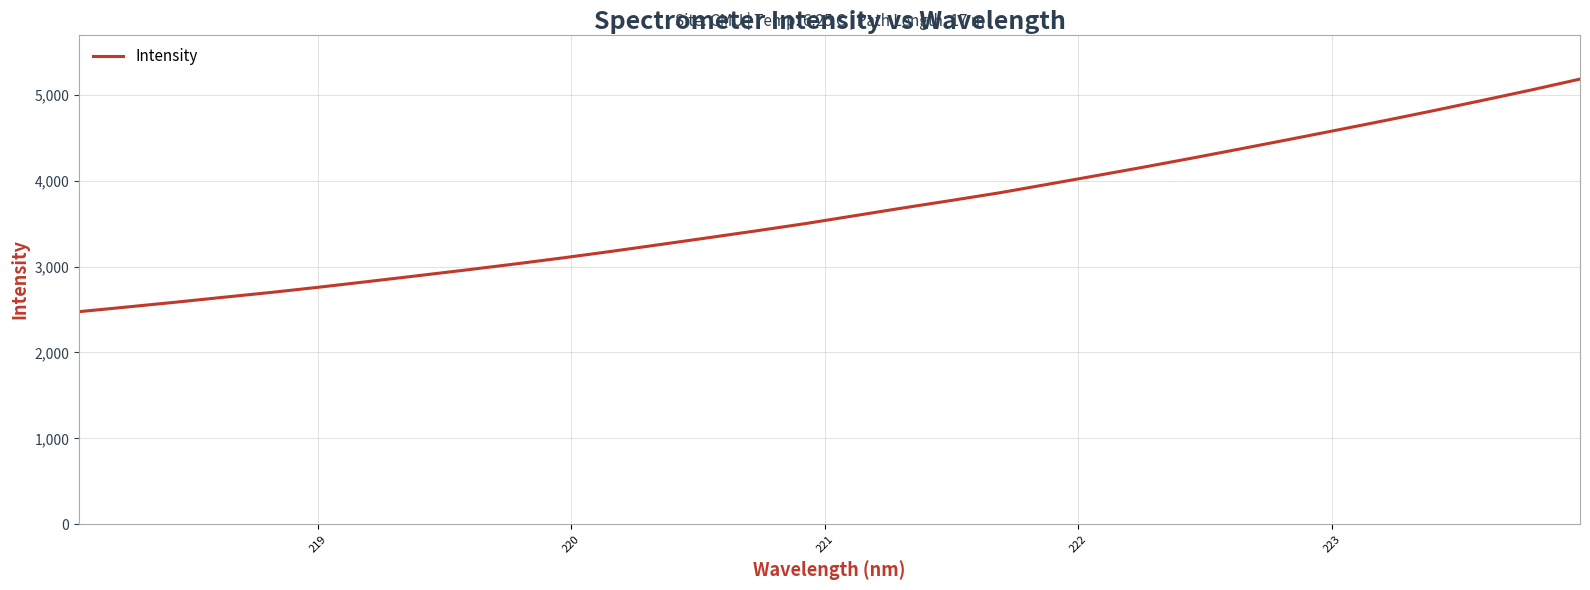

What is the difference between the maximum and minimum values?

2705.2